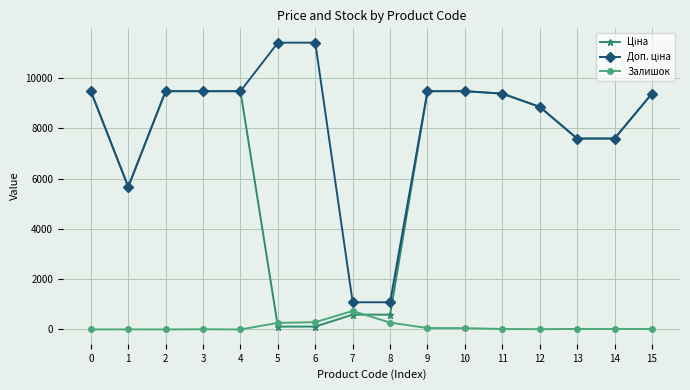

Is this an area chart (filled region under the line)?

No